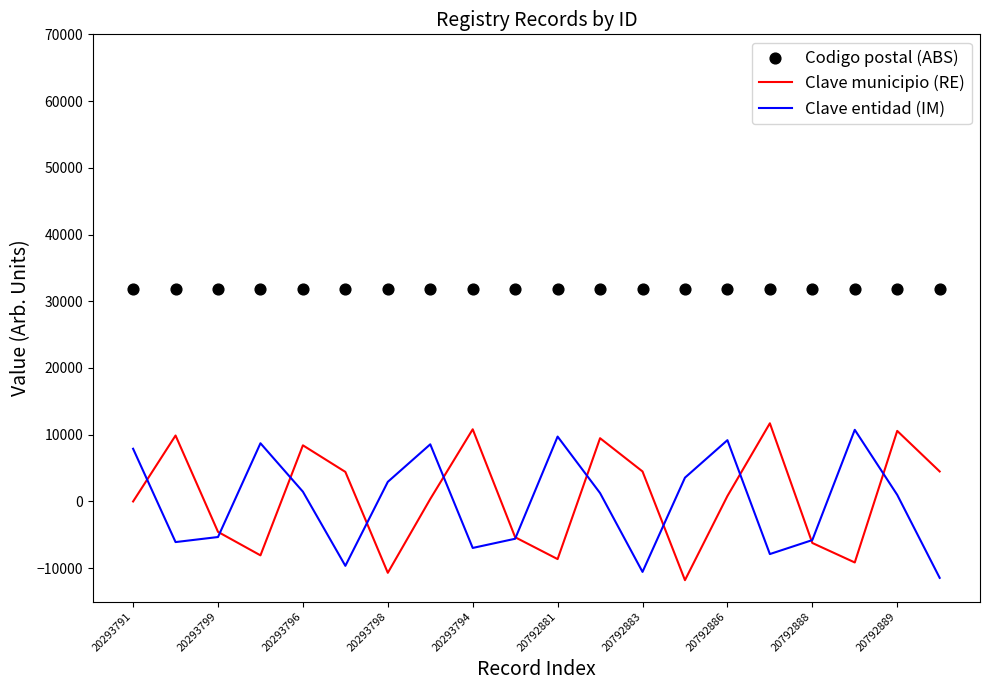

What are all the series names shown in the legend?

Clave municipio (RE), Clave entidad (IM), Codigo postal (ABS)